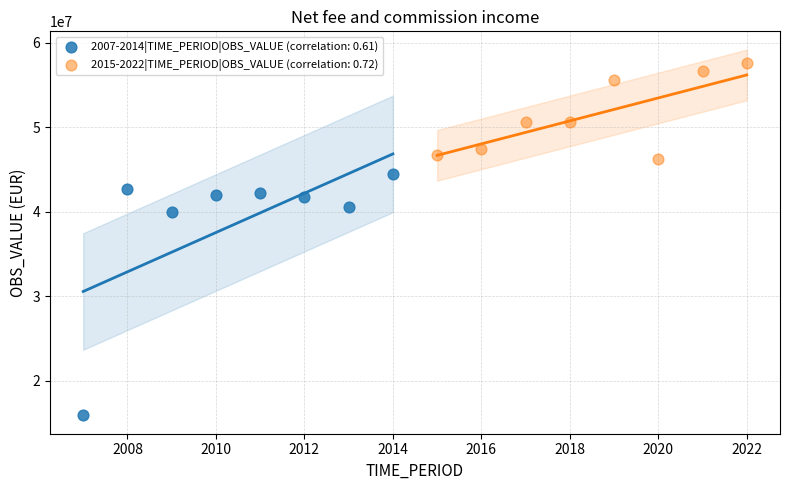

Which series has the largest Y range (max minus min)?

2007-2014|TIME_PERIOD|OBS_VALUE (correlation: 0.61)